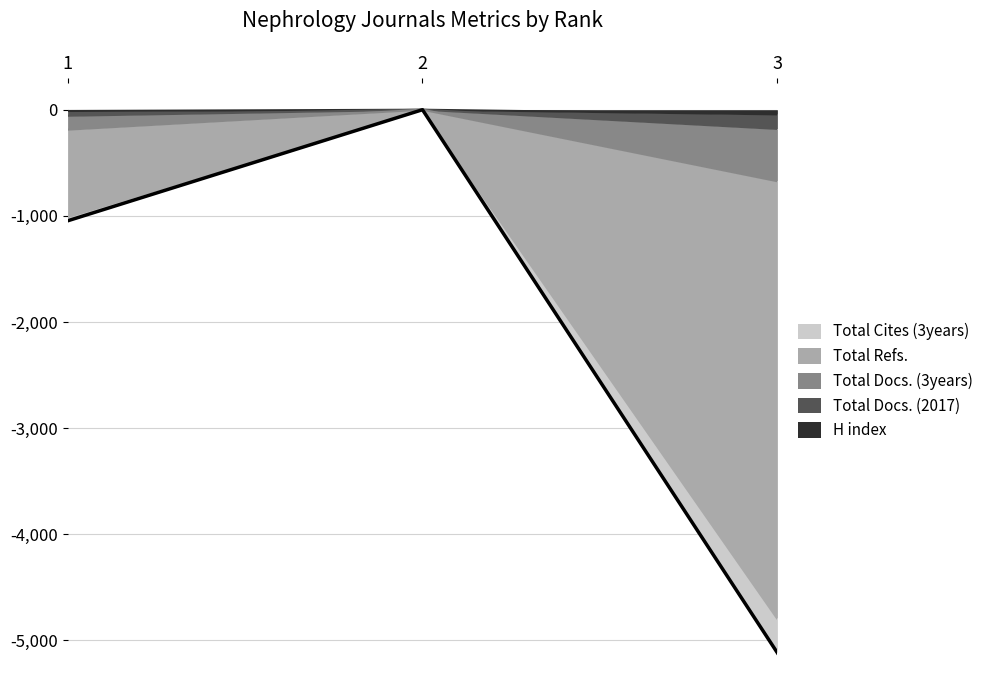

How many values in the H index series are below -12?

1